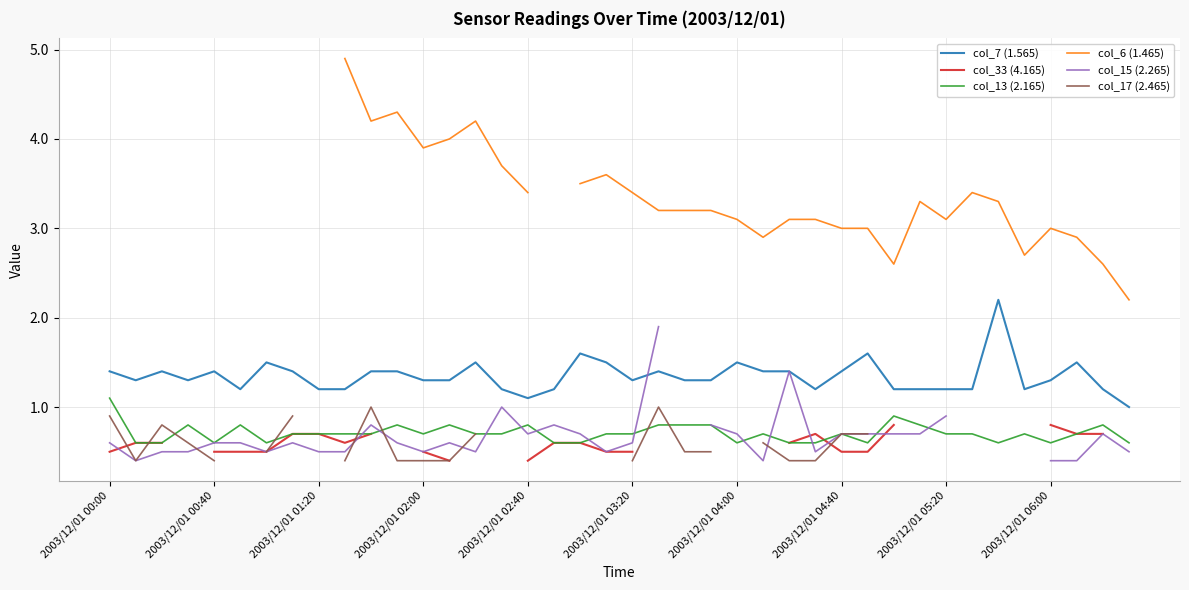

What is the highest value of the col_7 (1.565) series?

2.2